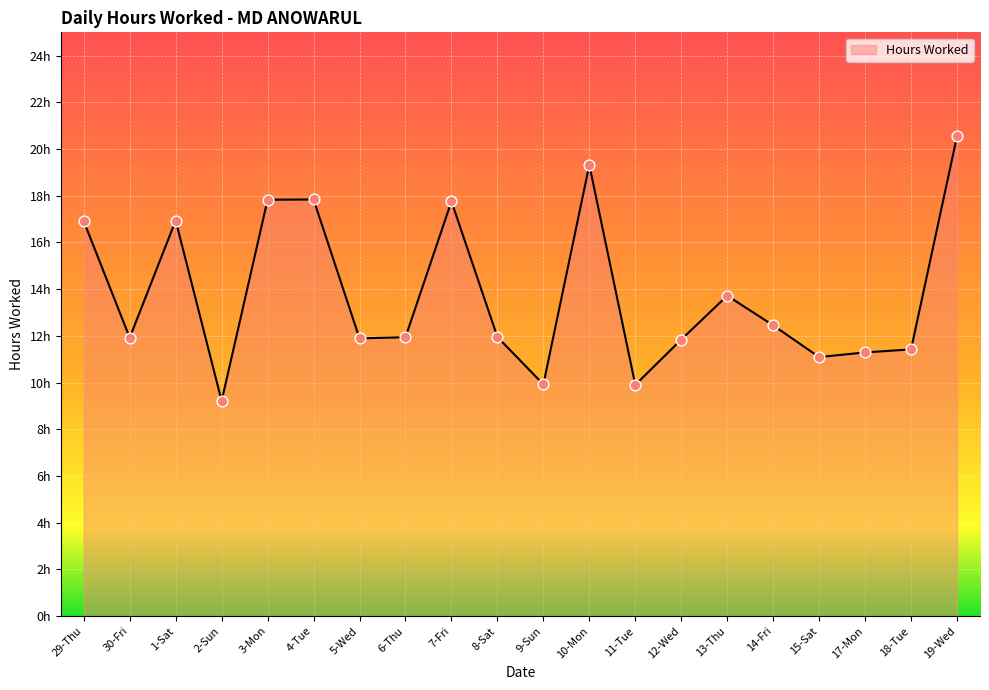

Between 12-Wed and 17-Mon, which is larger?

12-Wed